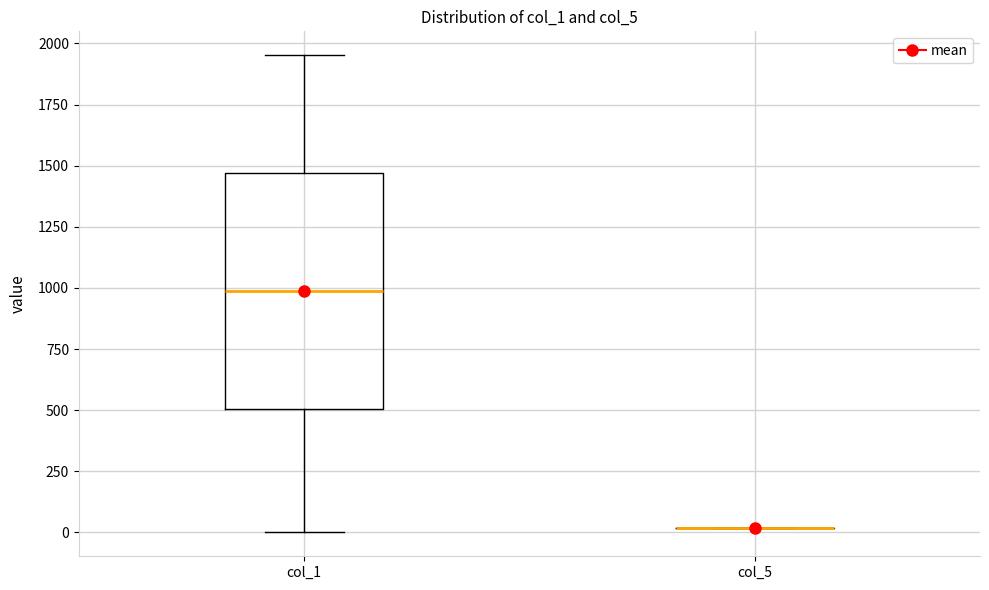

Reading left to right, transcribe this box plot: for each box, give where its median line is, the range the box spans, and where its two whiskers end, as read against the y-axis. The values are not printed on the chart, so give them approximately, as read against the axis.

col_1: median 1000, box 500 to 1450, whiskers 0 to 1950
col_5: box collapsed to a line at 0, whiskers 0 to 0